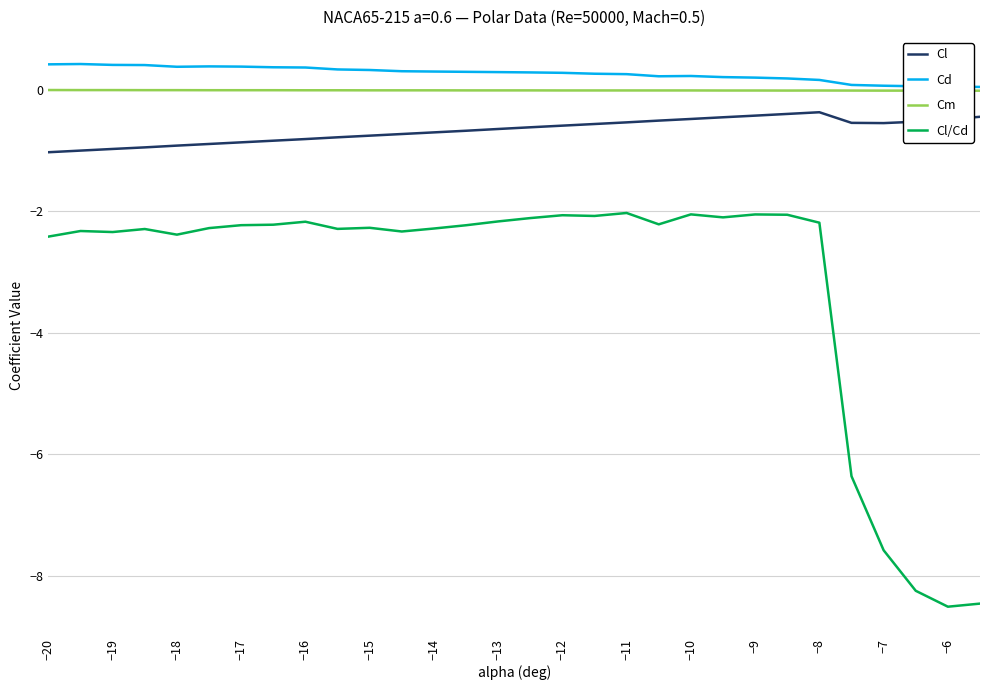

Where is the first local minimum for Cl/Cd?

−19